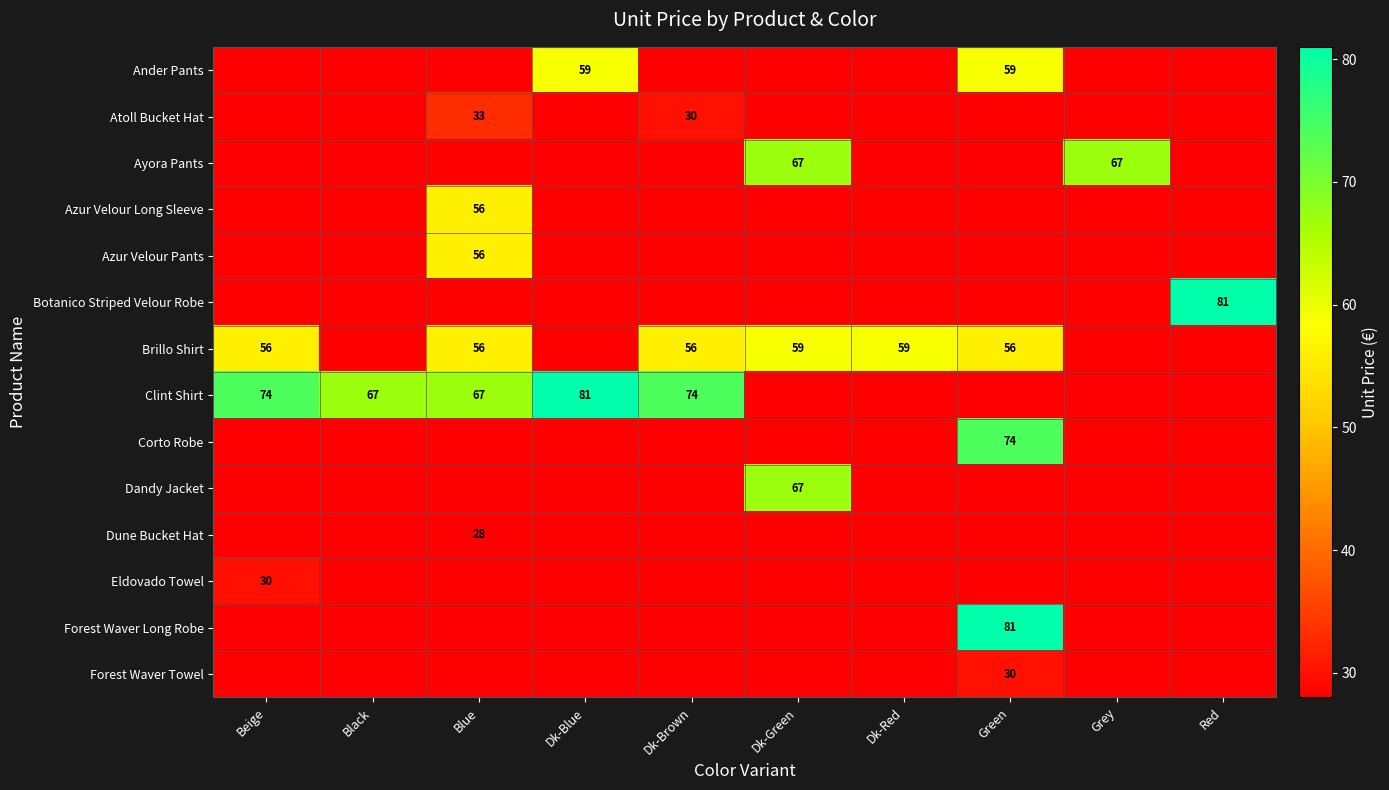

The Ander Pants series shows 77 at Green. True or false?

False